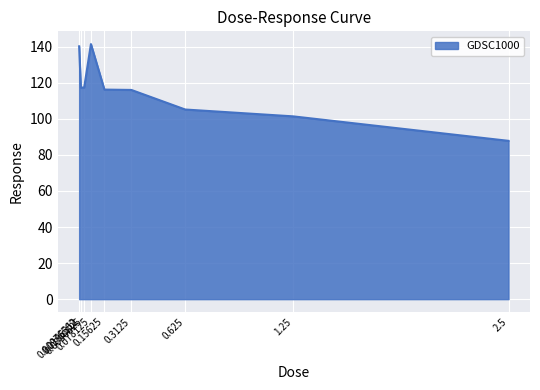

What is the difference between the values at 0.078125 and 0.15625?

25.2